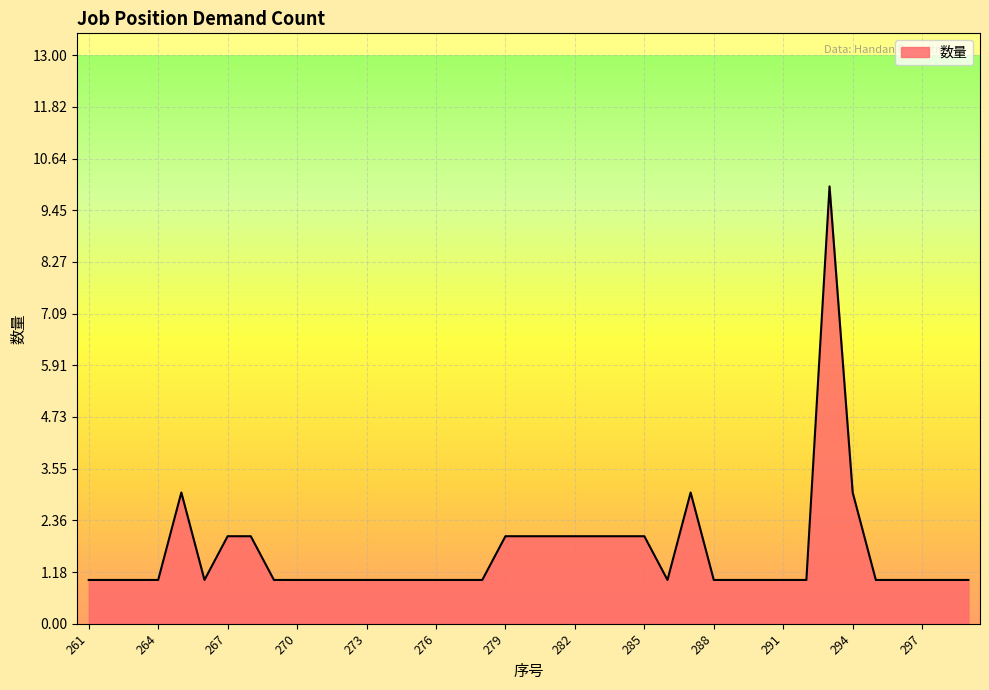

How many interior local peaks (higher than both neighbors) does the data have?

3